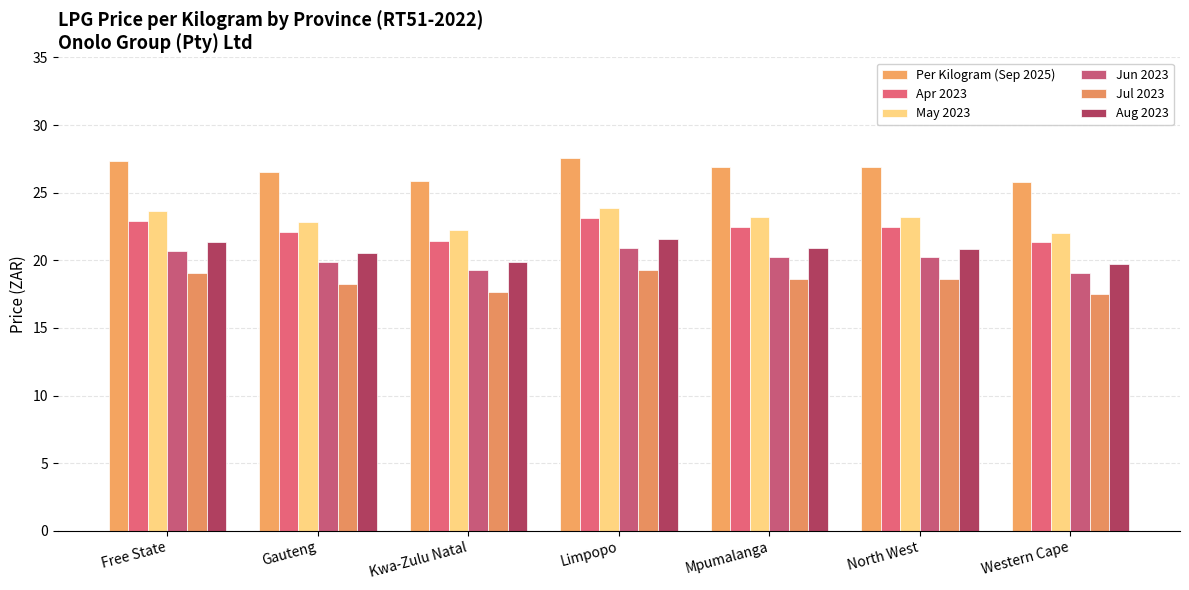

What is the sum of the Apr 2023 values at Limpopo and Western Cape?

44.5